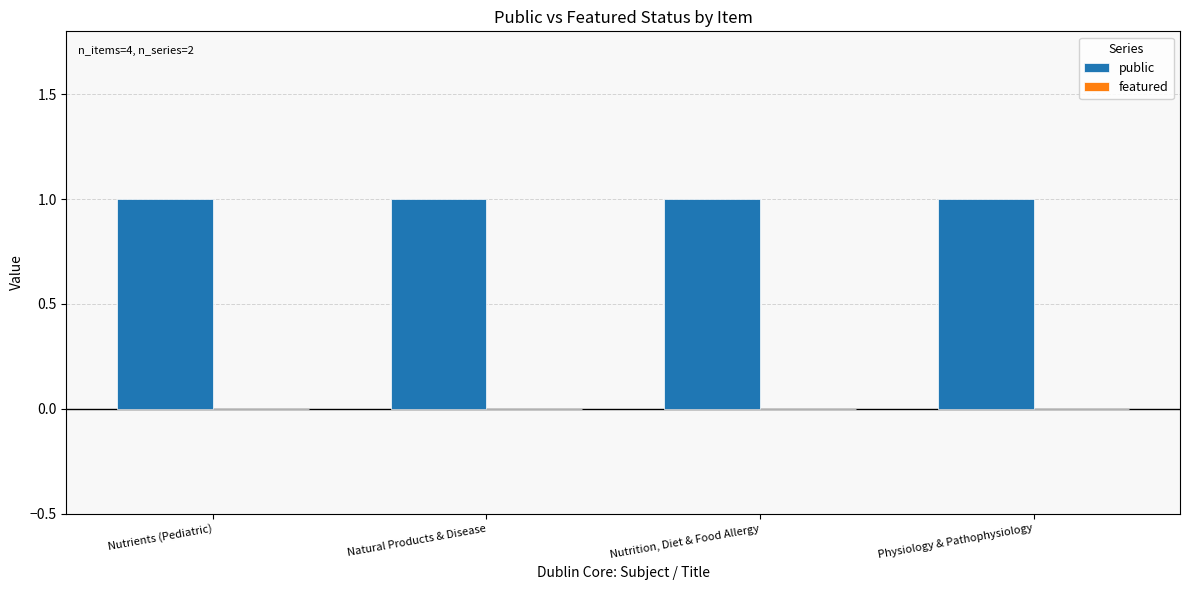

List the labels in order of featured value, largest first.

Nutrients (Pediatric), Natural Products & Disease, Nutrition, Diet & Food Allergy, Physiology & Pathophysiology